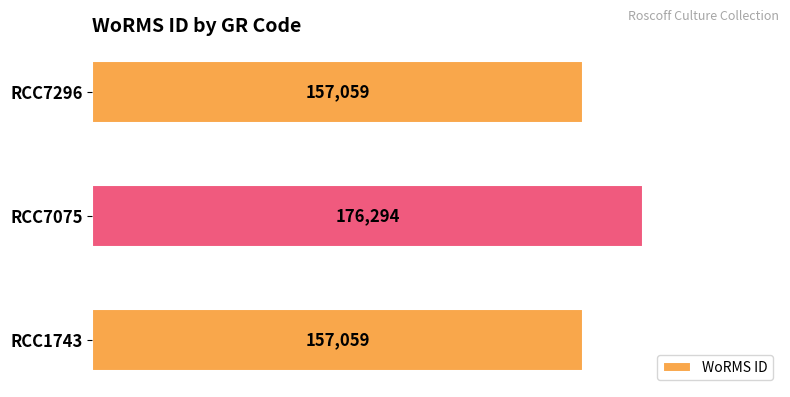

What is the difference between the maximum and minimum values?

19235